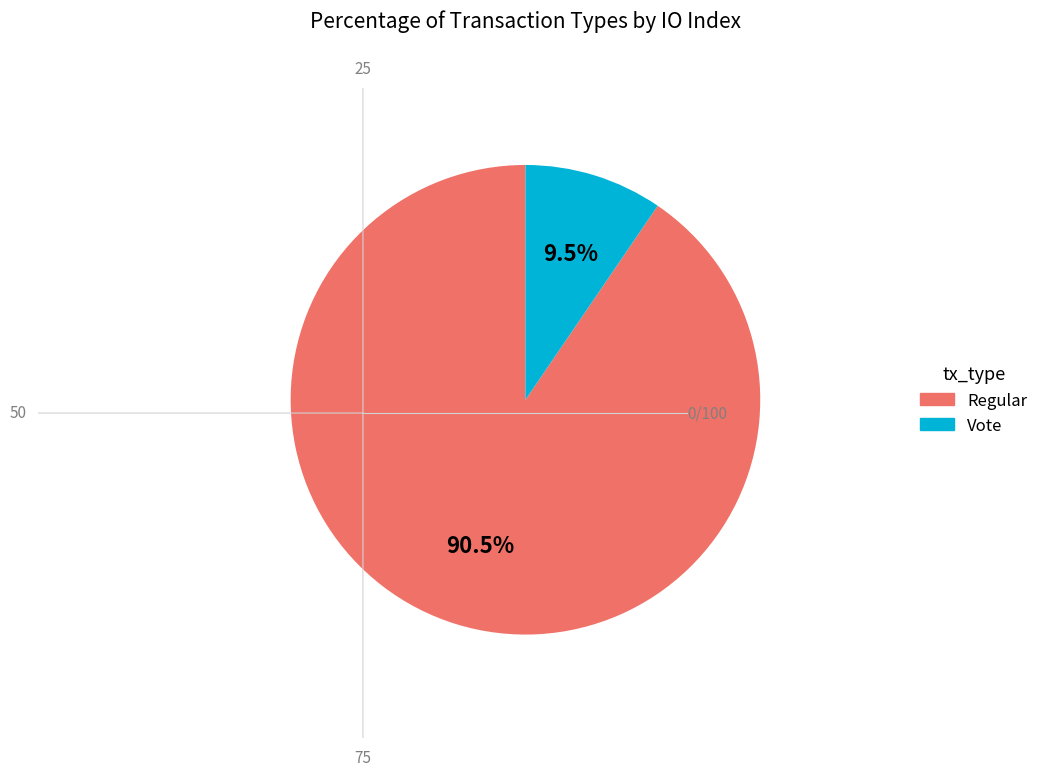

How many segments does this pie chart have?

2